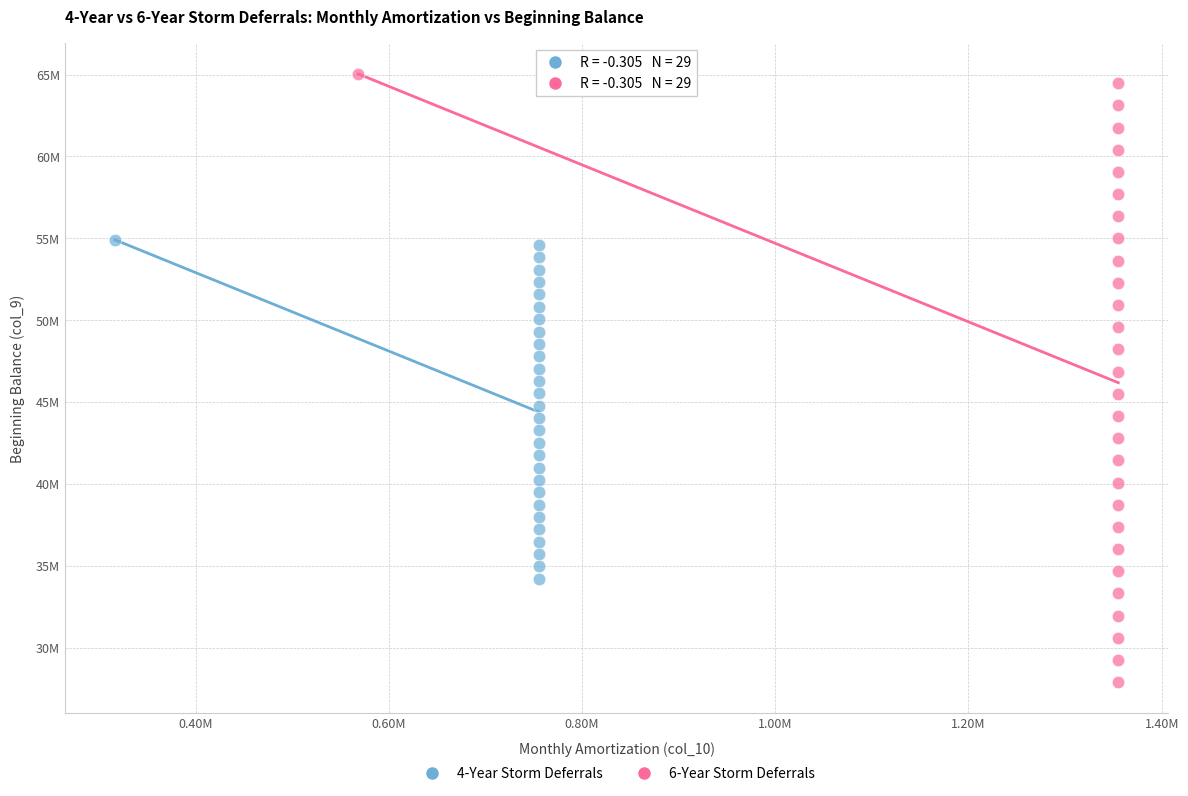

Which series reaches the maximum Y coordinate?

6-Year Storm Deferrals